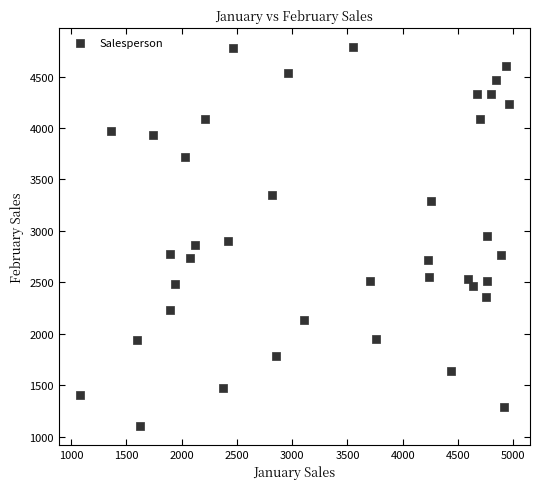

What is the range of X values (max minus min)?

3876.3